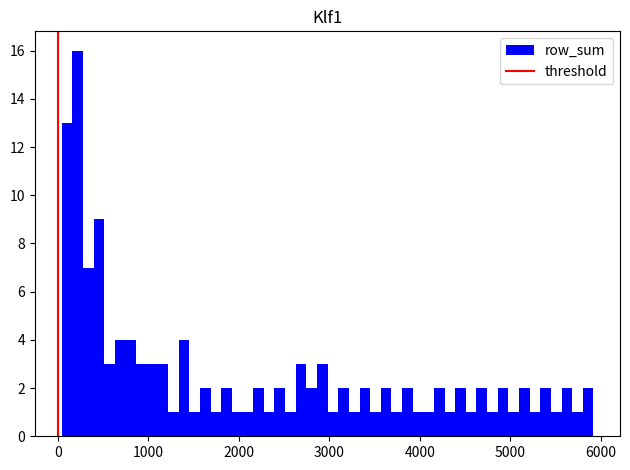

Around what value on the x-axis is the tallest bar? Give the approximate position of its centre, as read against the axis.

200